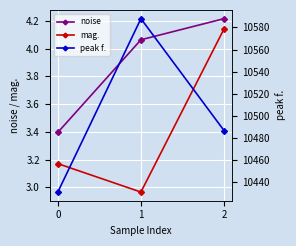

How many data points in mag. are above 3?

2